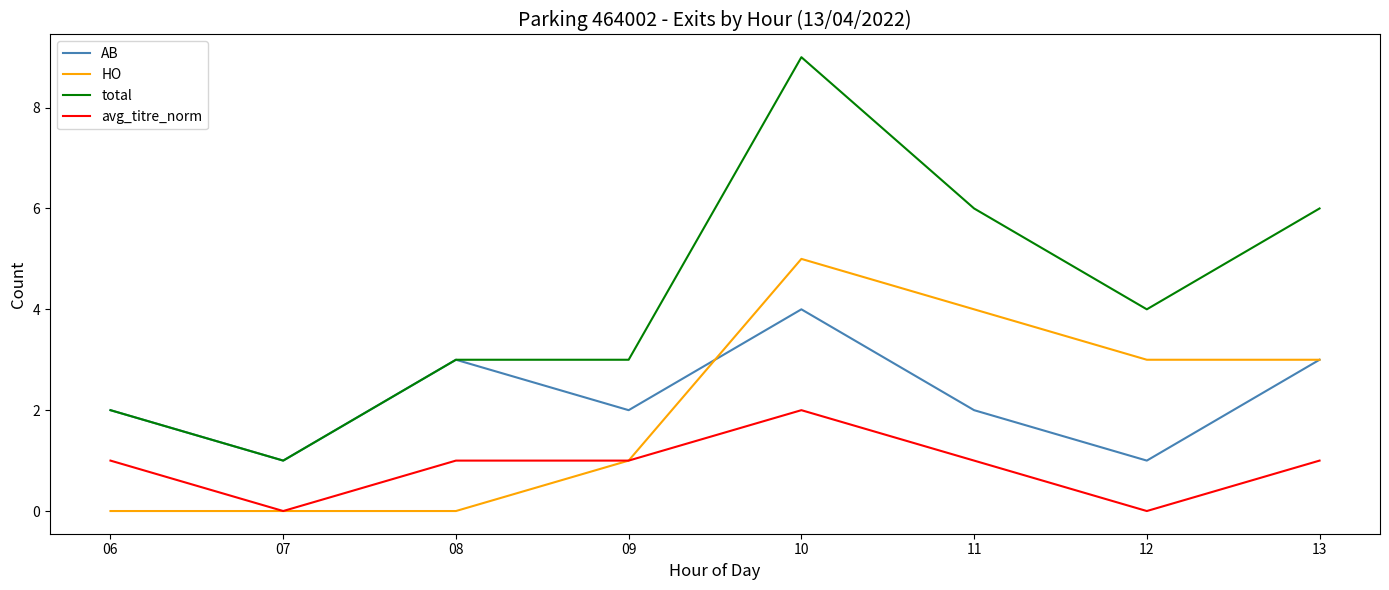

Read the HO value at 13.

3